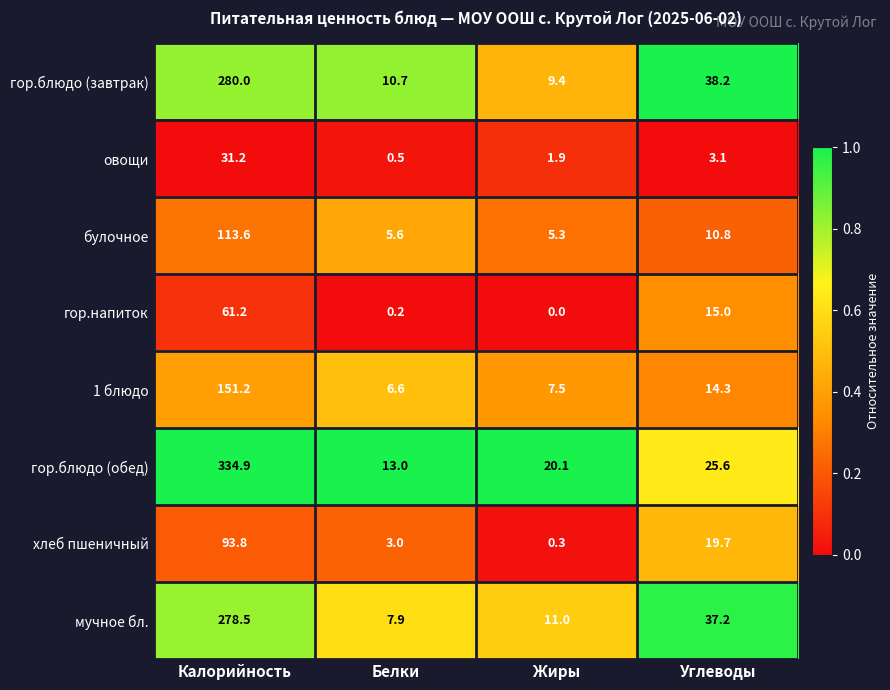

What is the spread (max minus min) of values at Калорийность?

303.7